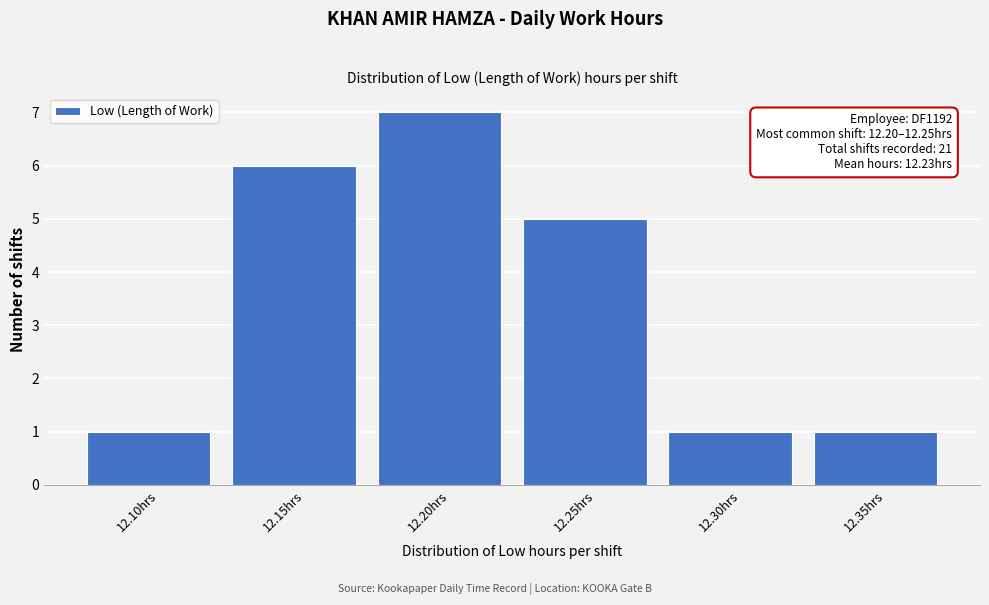

Reading left to right, extract all data points from this chart.

1	6	7	5	1	1